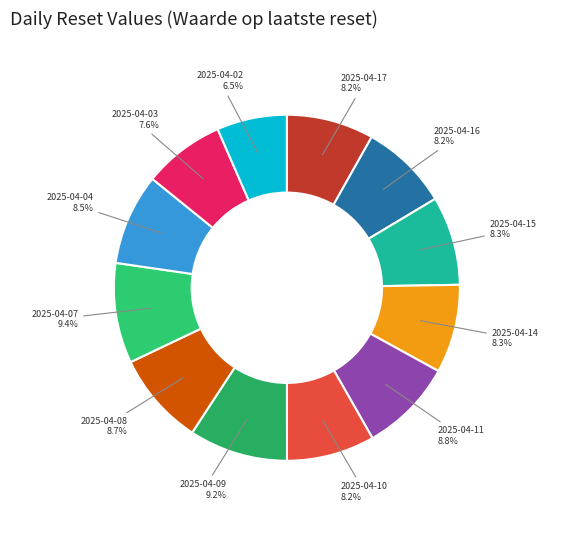

How many segments does this pie chart have?

12